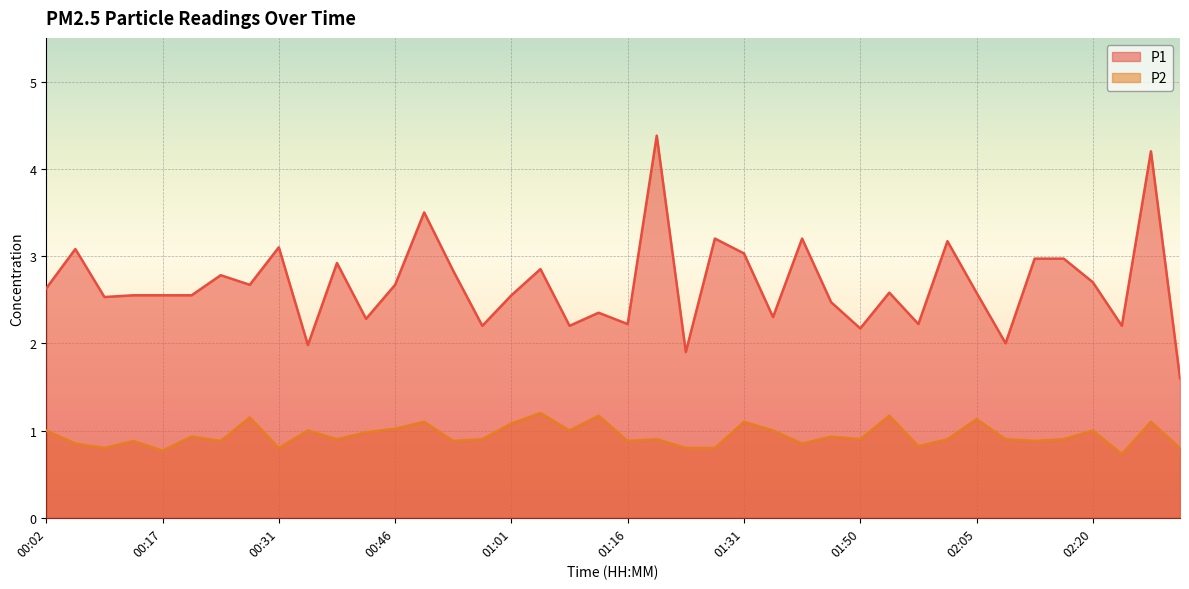

What is the average value of the P1 series?

2.7